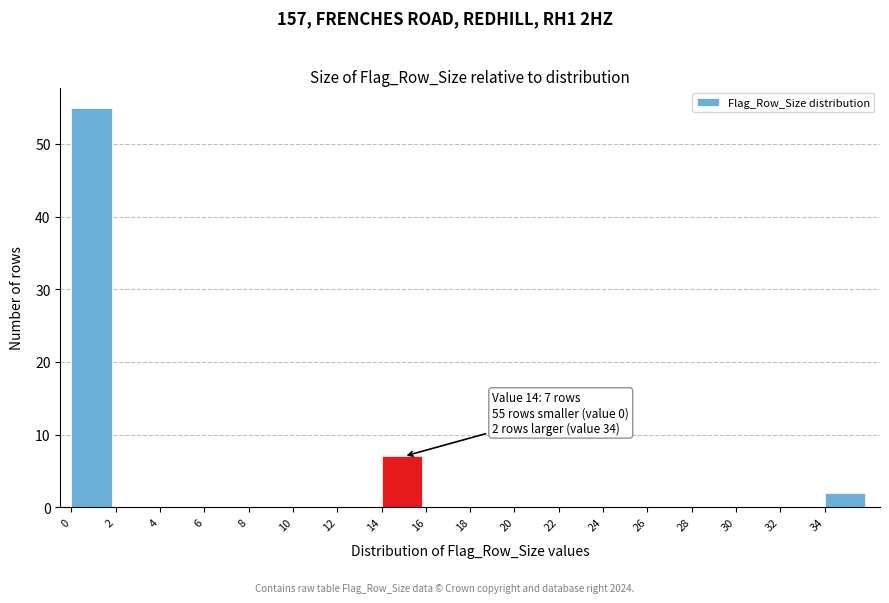

Which range on the x-axis has the tallest bar?

0 to 2